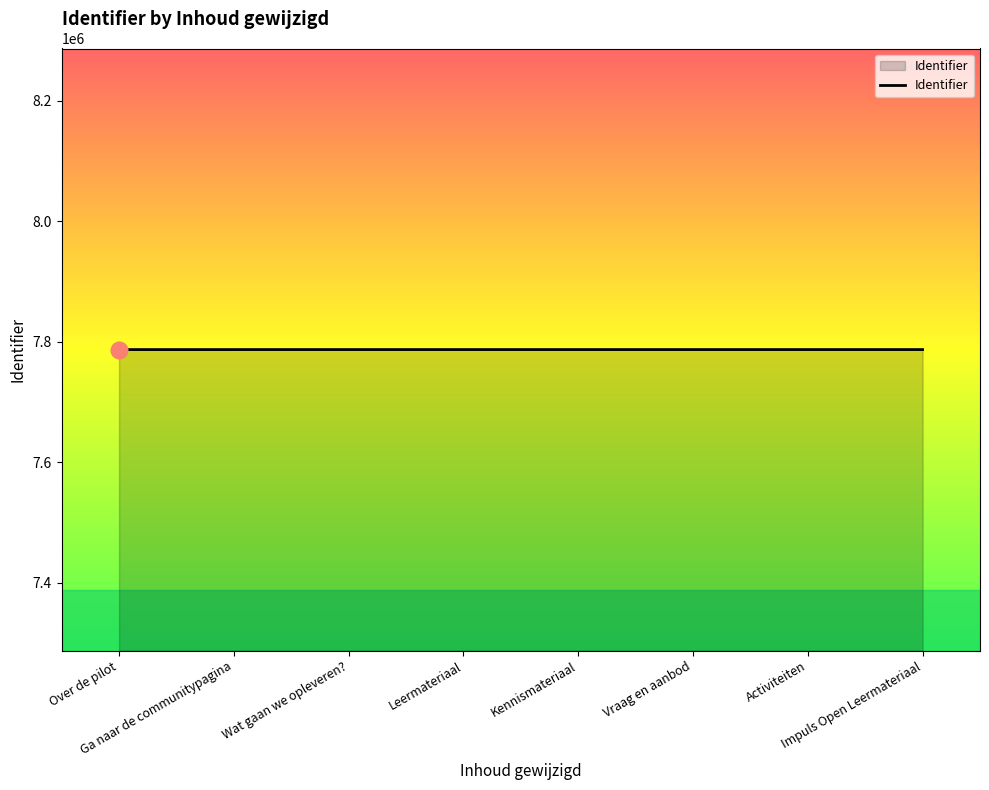

What is the difference between the values at Ga naar de communitypagina and Leermateriaal?

4